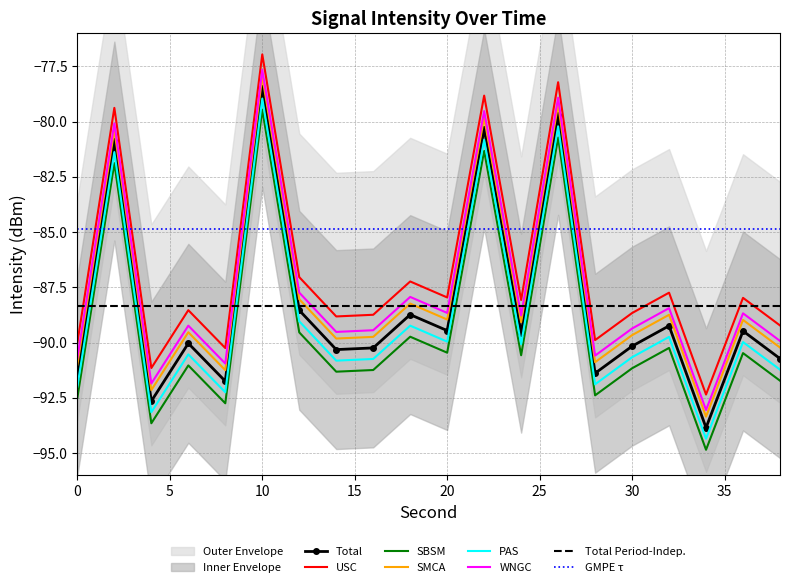

True or false: WNGC and USC intersect in this chart.

False